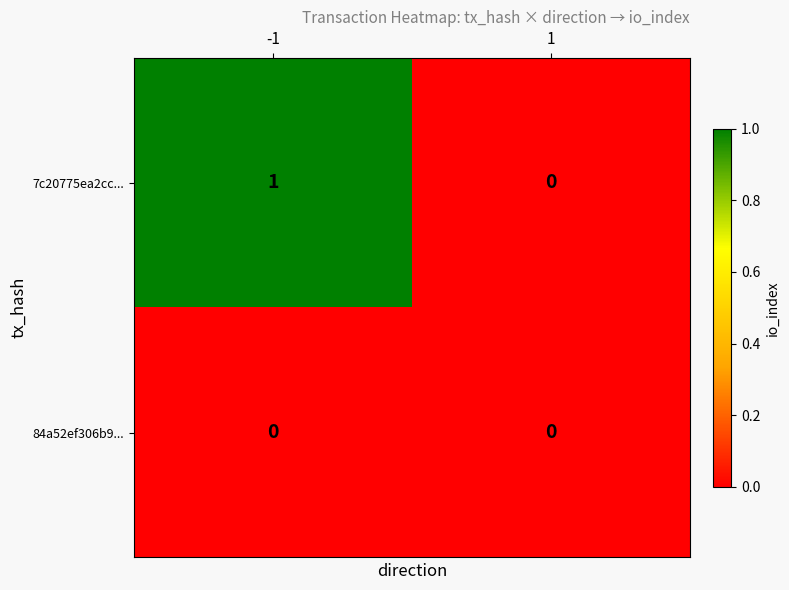

How many series are shown in this chart?

2